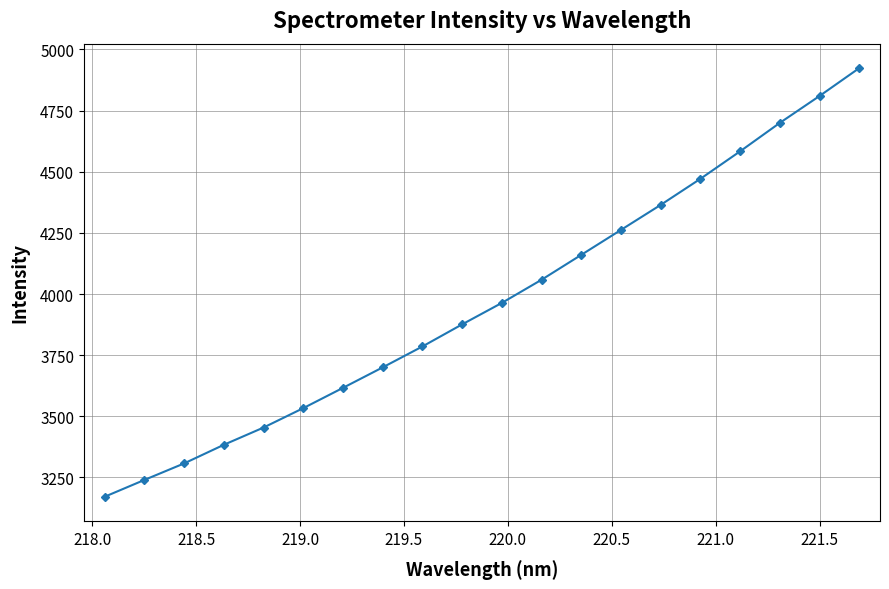

What is the value of the 18th point from the left?

4699.9